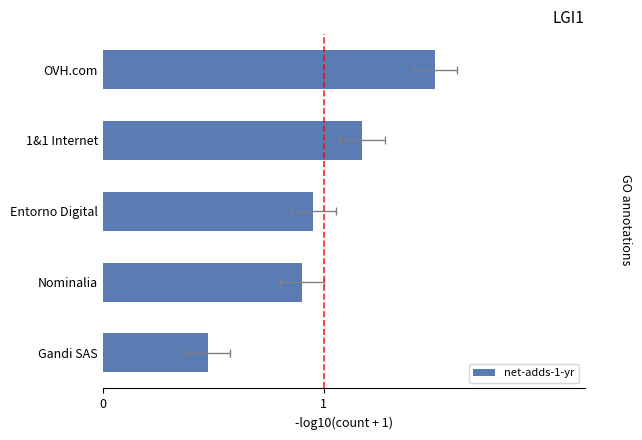

True or false: the data shows 0.3 at Nominalia.

False